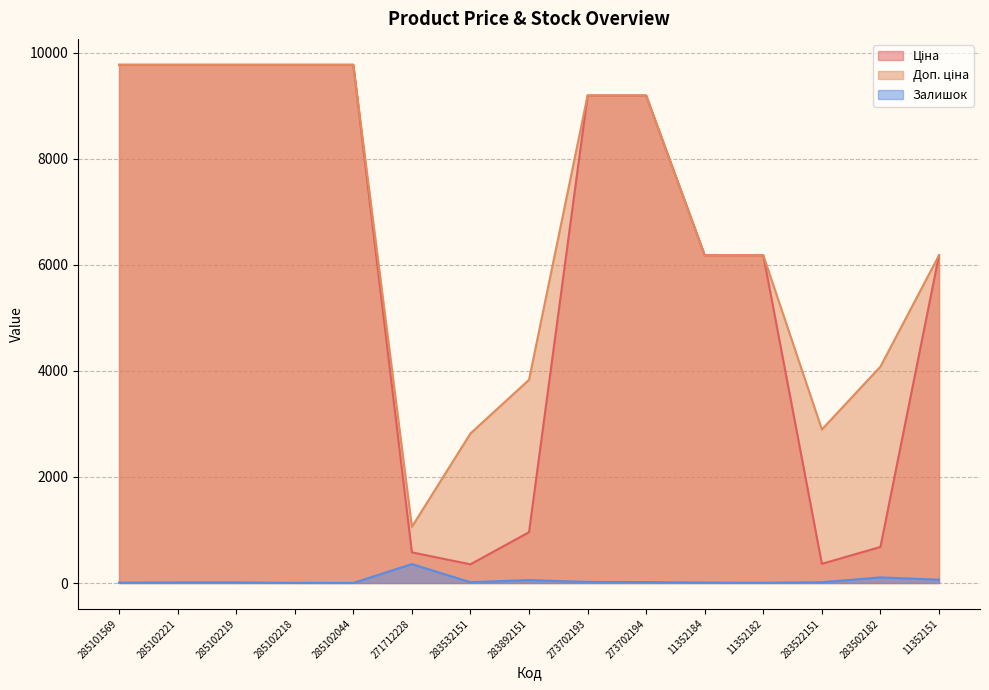

True or false: Доп. ціна and Ціна intersect in this chart.

False